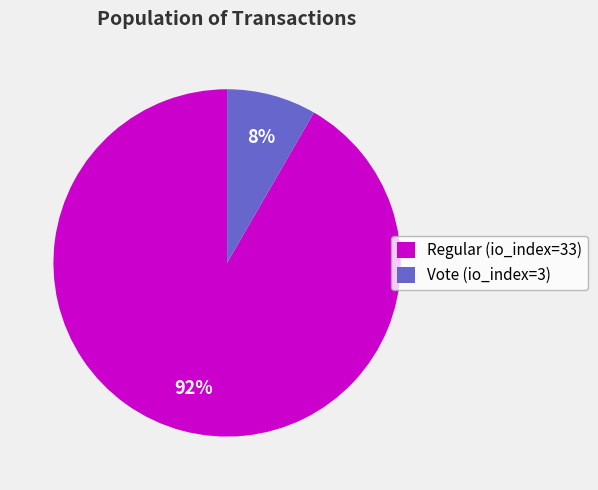

Is there a majority slice in this chart?

Yes